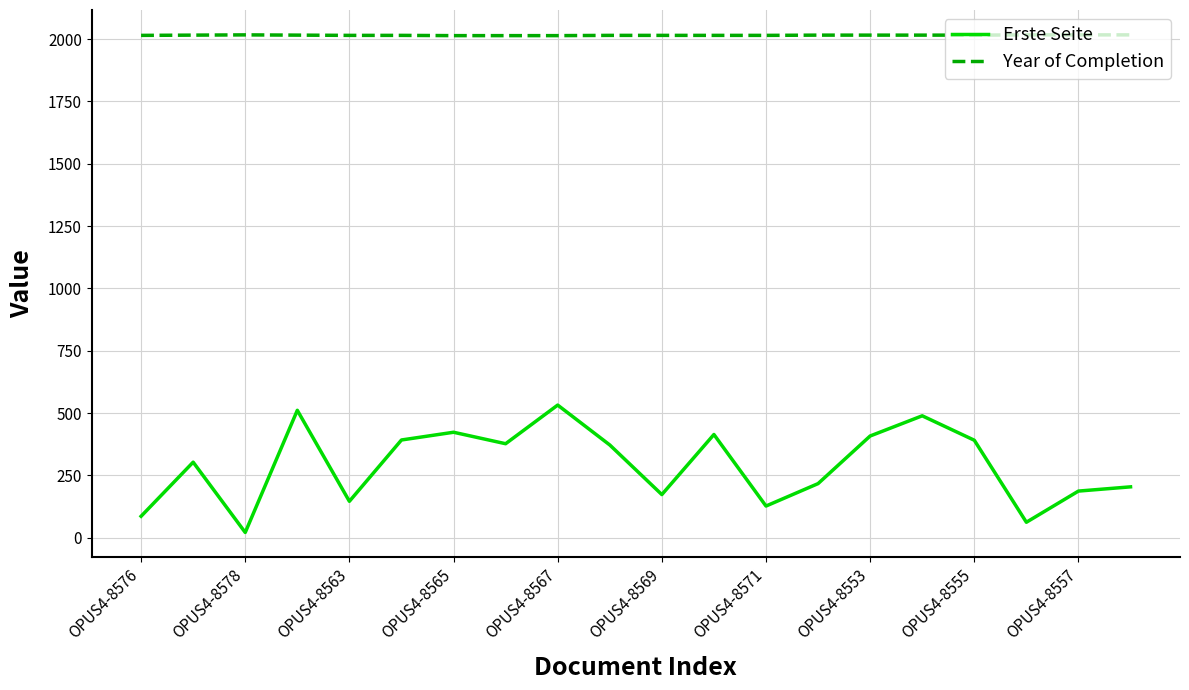

What is the difference between the maximum and minimum values in the Erste Seite series?

511